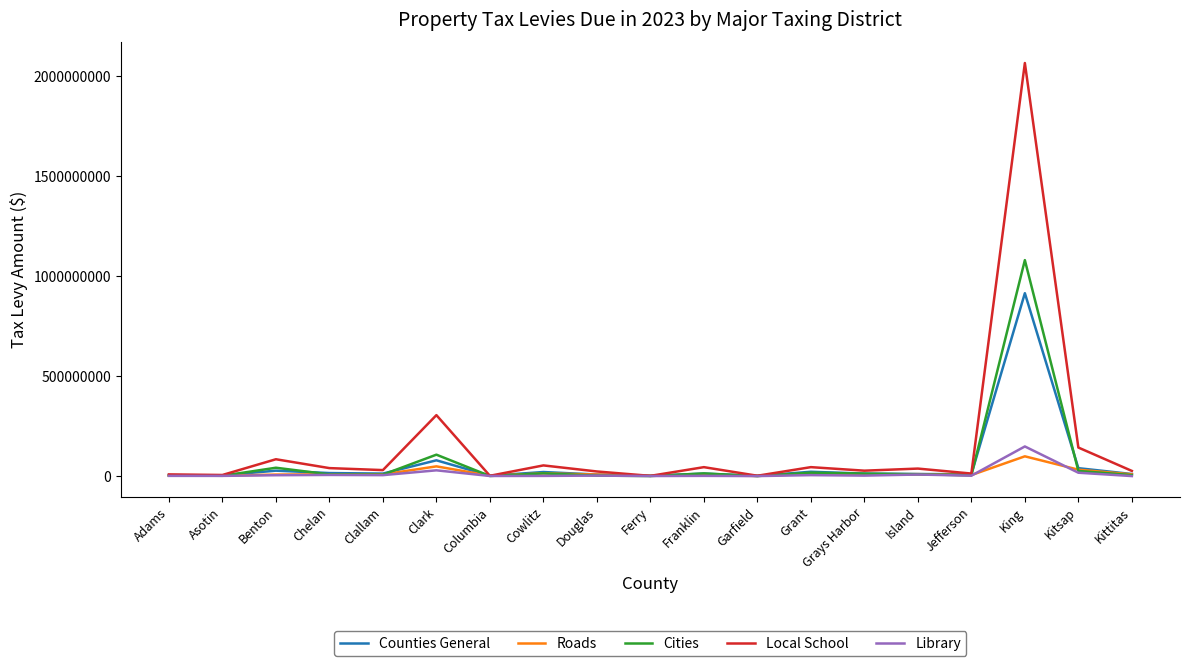

Which series has the widest spread of values?

Local School